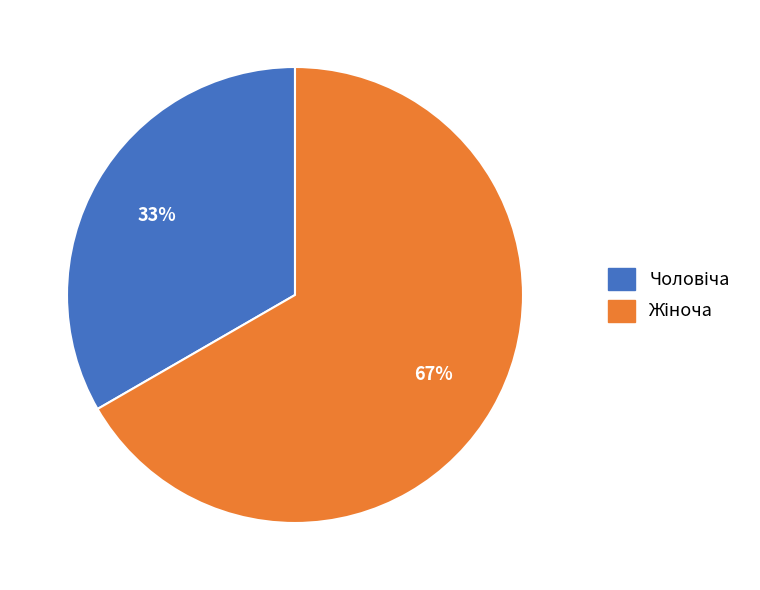

Does any single category account for the majority?

Yes